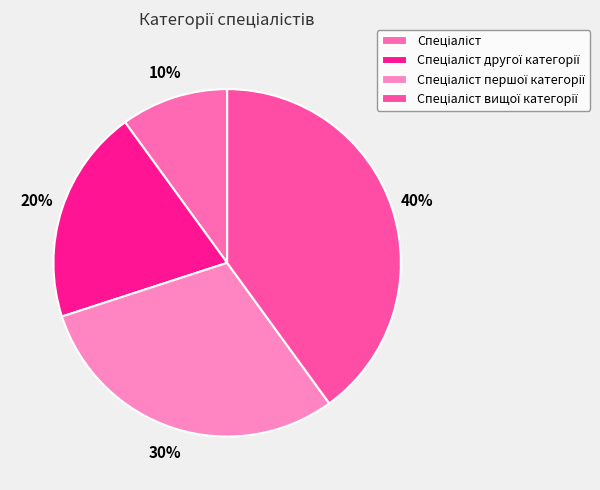

True or false: Спеціаліст вищої категорії accounts for 54% of the total.

False